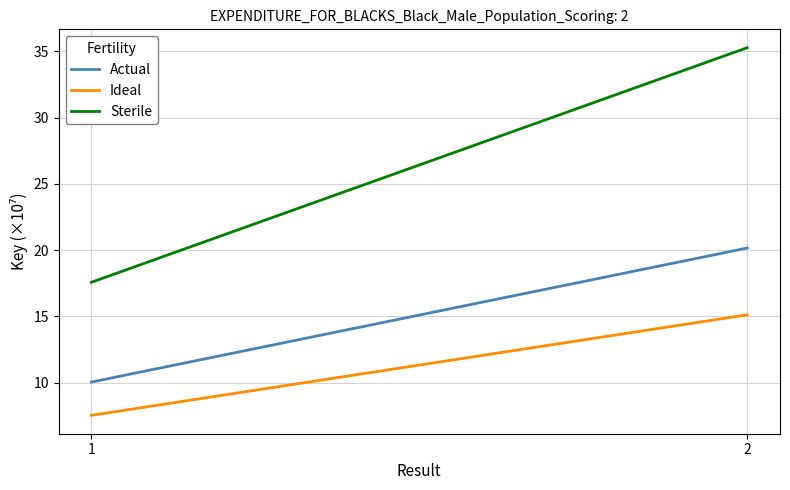

The value of Actual at 1 is 10.0. True or false?

True